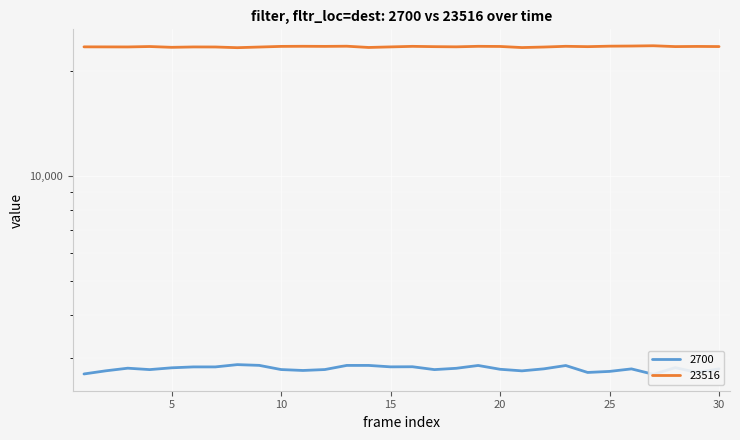

True or false: 2700 and 23516 intersect in this chart.

False